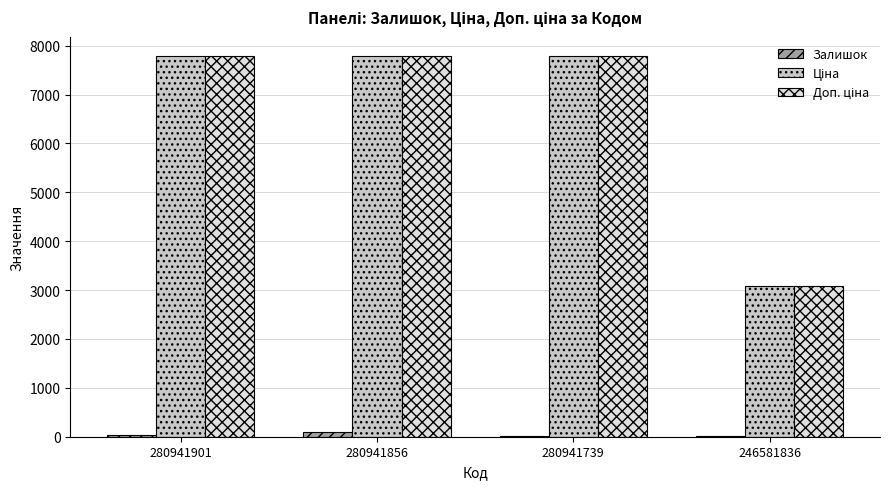

How many groups of bars are there?

4